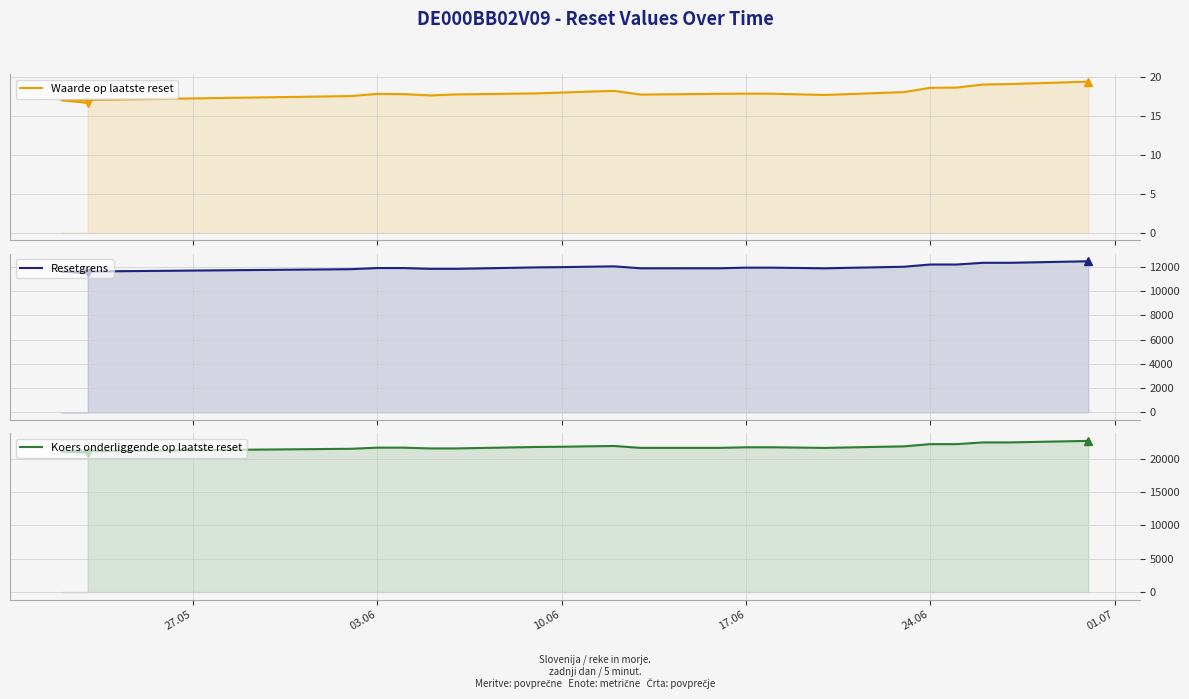

At which label does Koers onderliggende op laatste reset reach its minimum?

27.05